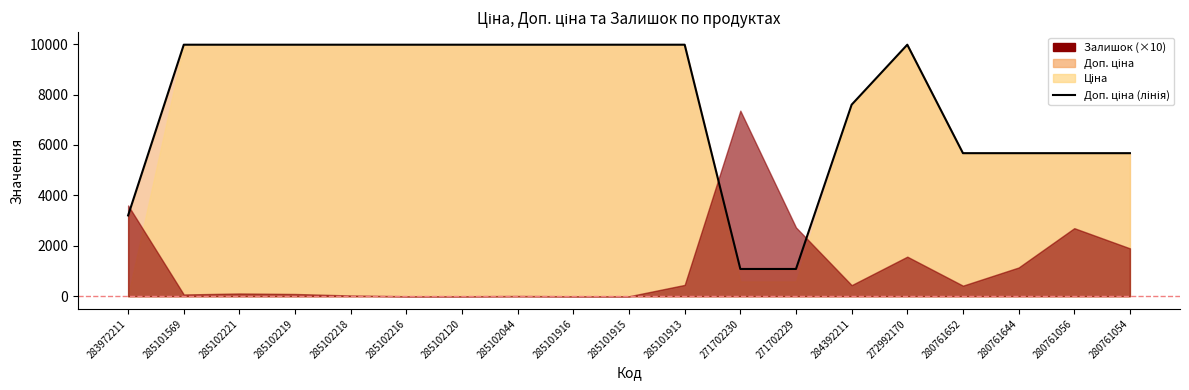

Reading left to right, what are all the values shown in this chart?

3205.0	9975.0	9975.0	9975.0	9975.0	9975.0	9975.0	9975.0	9975.0	9975.0	9975.0	1081.7	1081.7	7596.5	9975.0	5673.8	5673.8	5673.8	5673.8